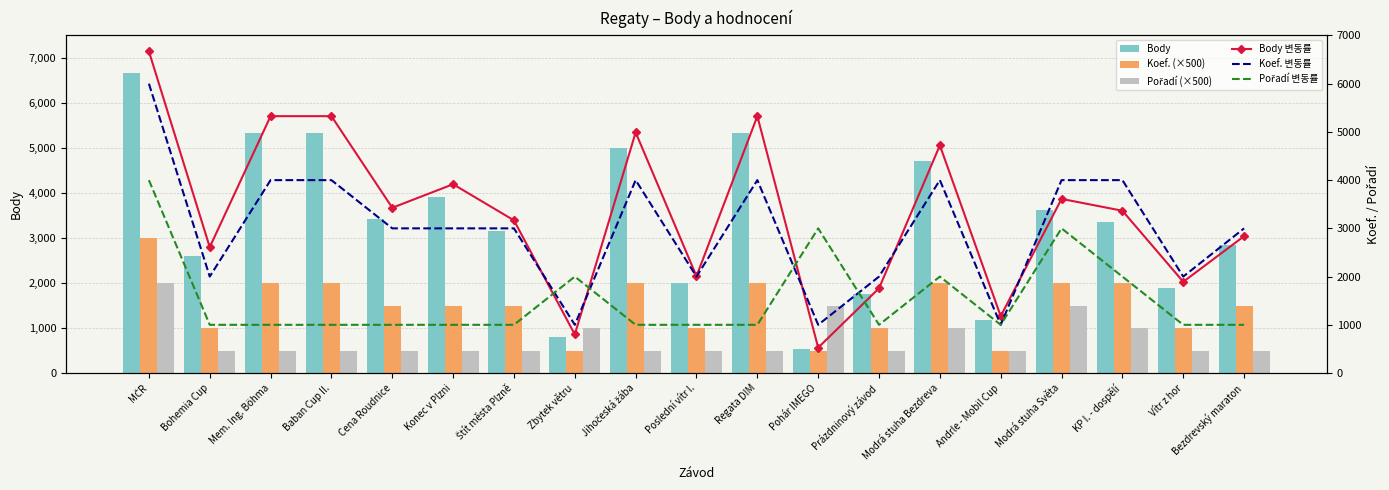

What is the sum of all Body 변동률 values?

63455